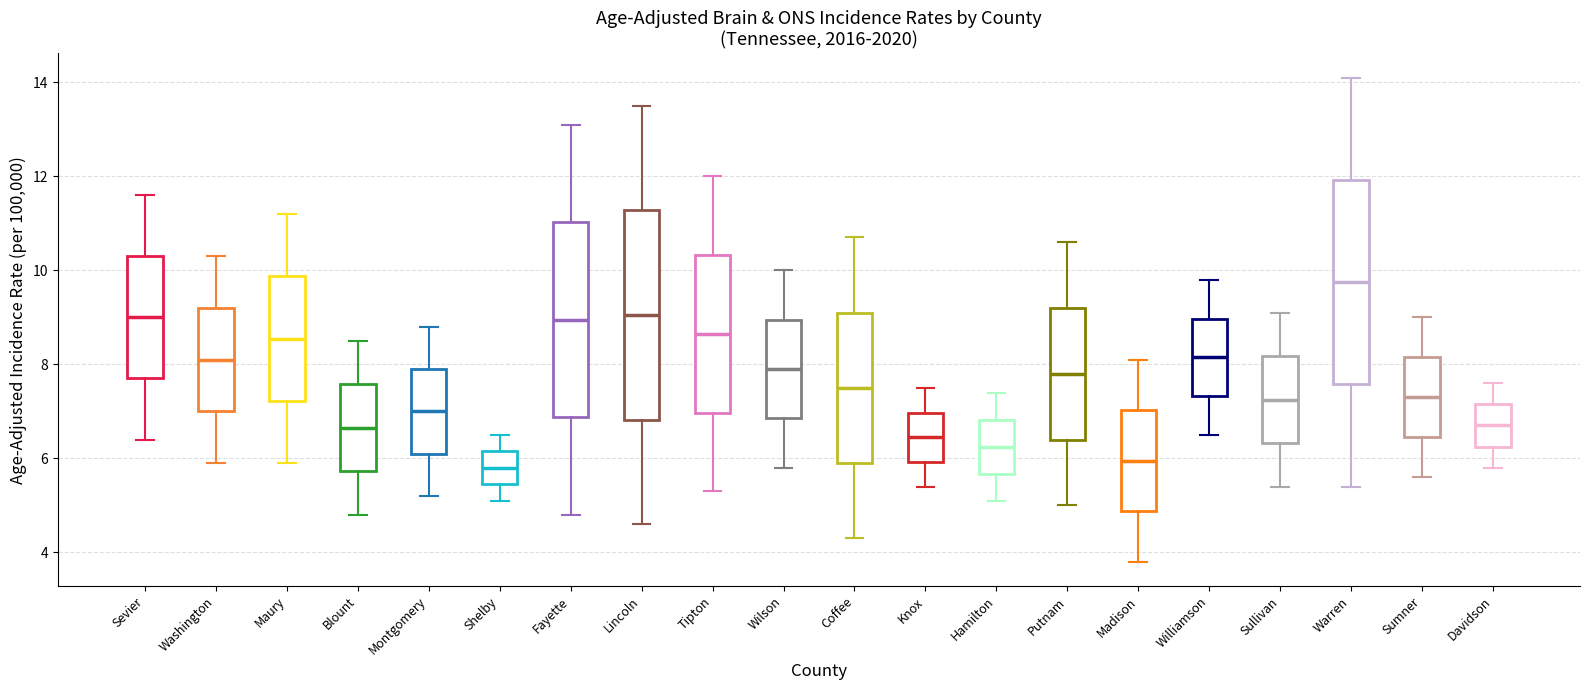

Where does the upper whisker of the box for Knox end on the y-axis? The values are not printed on the chart, so give them approximately, as read against the axis.

7.6